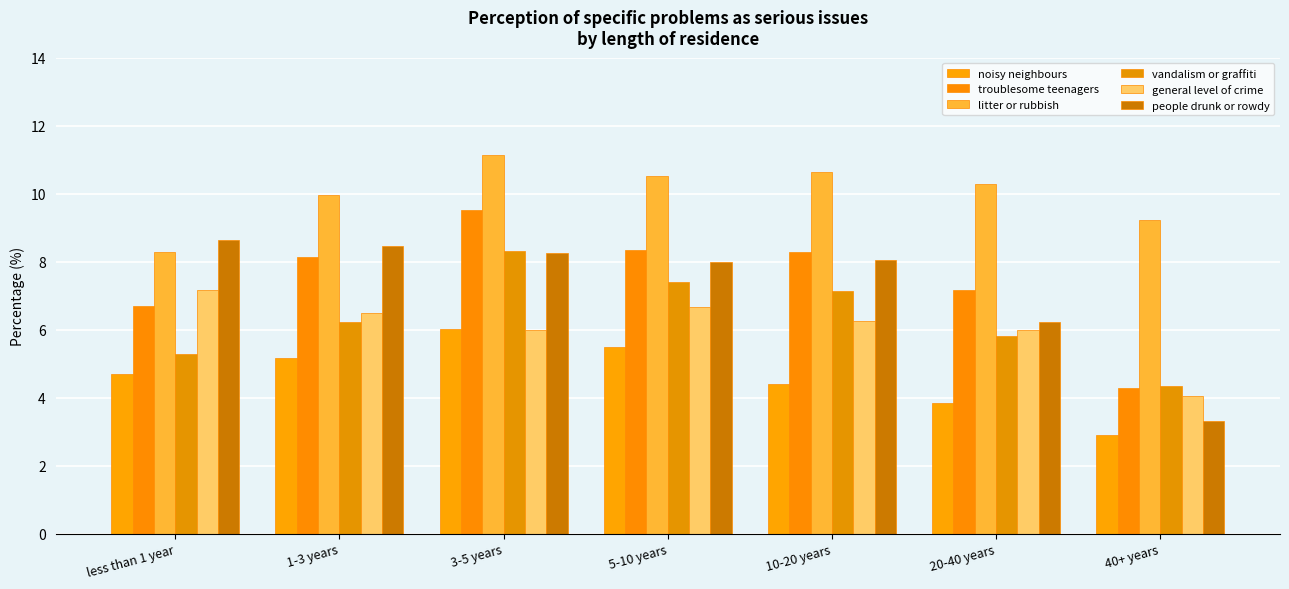

Which series changed the most between less than 1 year and 10-20 years?

litter or rubbish